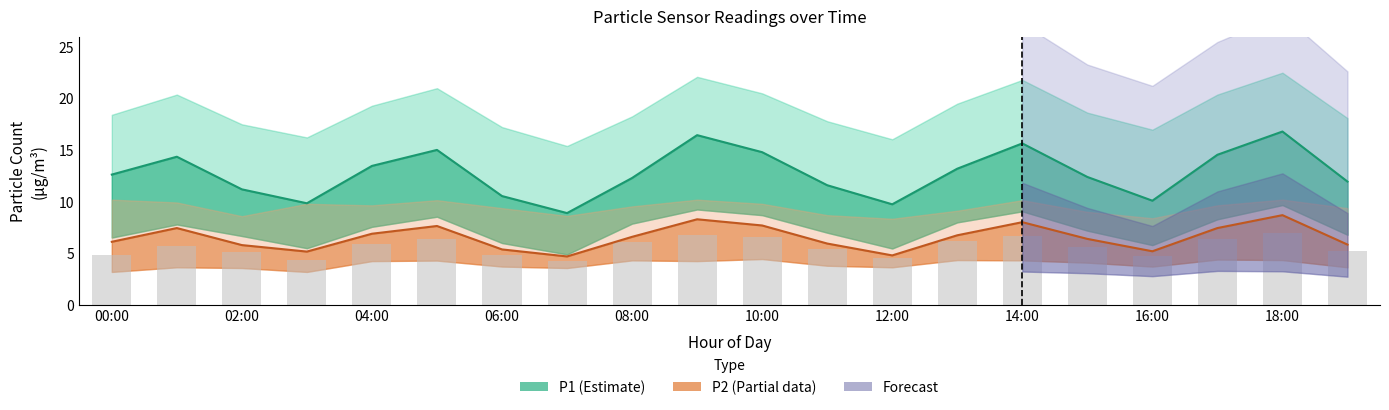

Reading left to right, list all the values displayed in this chart.

P1: 00:00=12.6	01:00=14.4	02:00=11.2	03:00=9.8	04:00=13.5	05:00=15.0	06:00=10.6	07:00=8.9	08:00=12.3	09:00=16.4	10:00=14.8	11:00=11.6	12:00=9.8	13:00=13.2	14:00=15.7	15:00=12.4	16:00=10.1	17:00=14.6	18:00=16.8	19:00=11.9
P1_upper: 00:00=6.1	01:00=7.5	02:00=5.8	03:00=5.2	04:00=6.9	05:00=7.7	06:00=5.4	07:00=4.7	08:00=6.6	09:00=8.3	10:00=7.7	11:00=6.0	12:00=4.8	13:00=6.8	14:00=8.0	15:00=6.4	16:00=5.2	17:00=7.5	18:00=8.7	19:00=5.8
P1_lower: 00:00=4.9	01:00=5.7	02:00=5.1	03:00=4.3	04:00=5.9	05:00=6.4	06:00=4.9	07:00=4.2	08:00=6.1	09:00=6.8	10:00=6.6	11:00=5.4	12:00=4.6	13:00=6.2	14:00=6.7	15:00=5.7	16:00=4.8	17:00=6.4	18:00=7.0	19:00=5.2